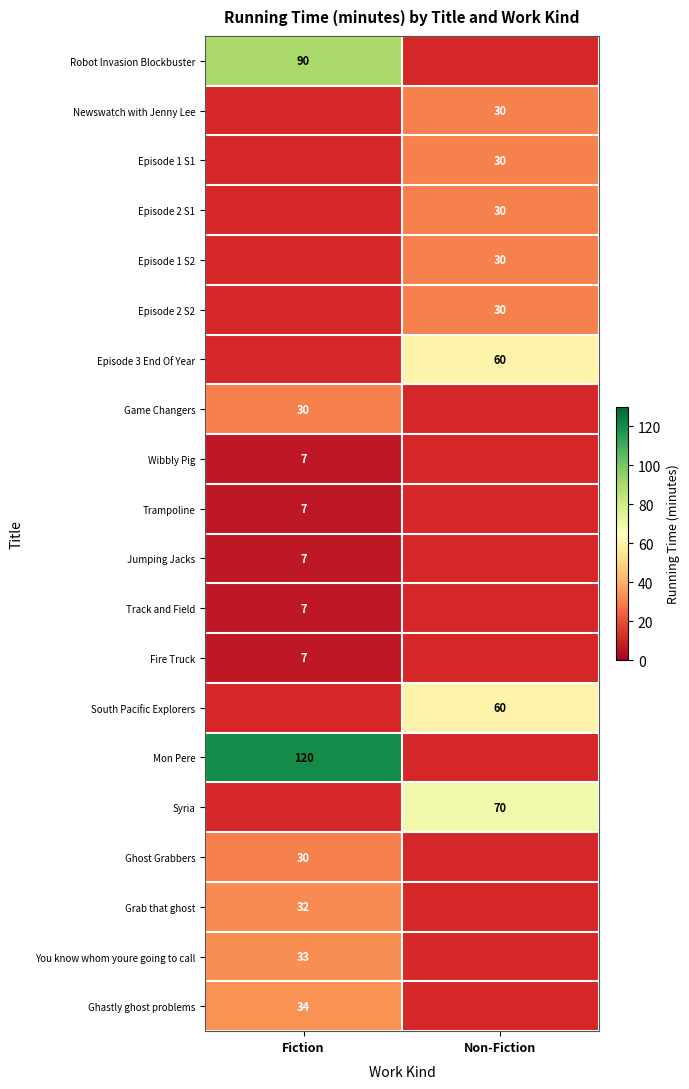

The Episode 3 End Of Year series shows 60 at Non-Fiction. True or false?

True